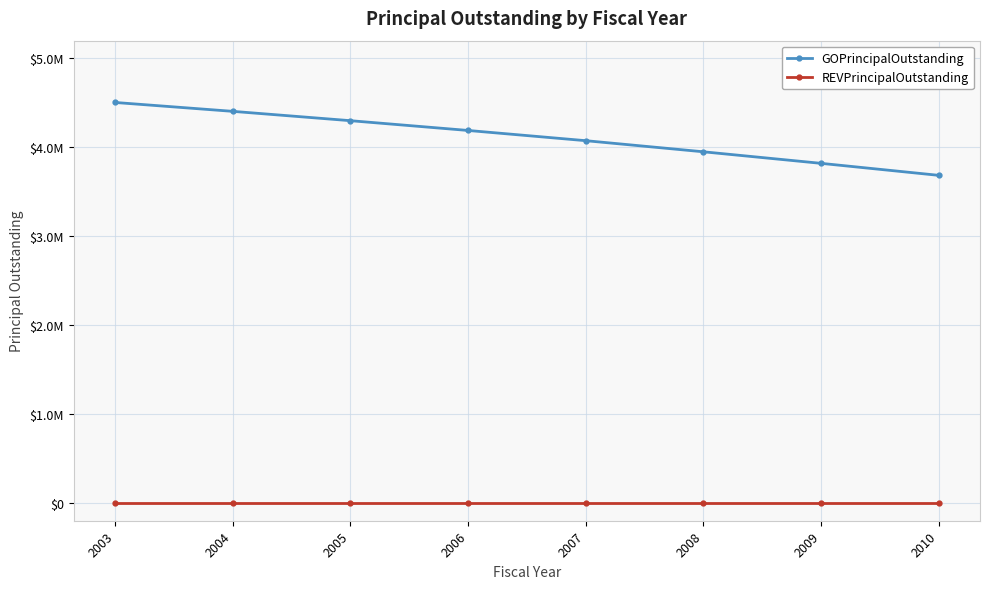

Reading left to right, transcribe all the data shown in this chart.

GOPrincipalOutstanding: 4505000	4405000	4300000	4190000	4075000	3950000	3820000	3685000
REVPrincipalOutstanding: 0	0	0	0	0	0	0	0